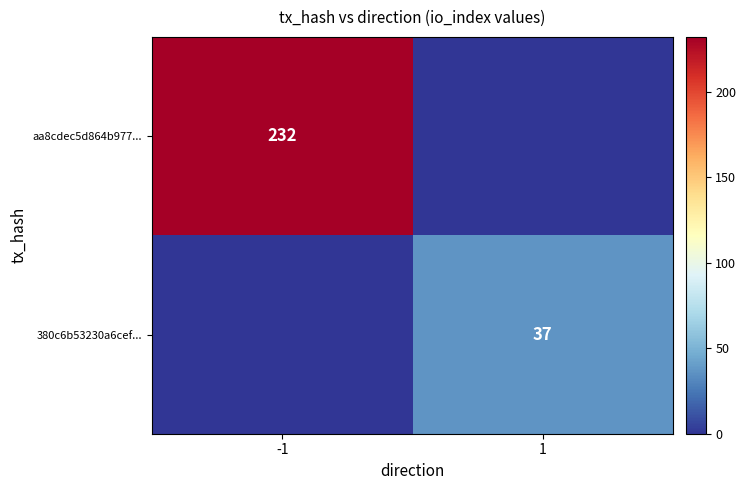

How many series are shown in this chart?

2